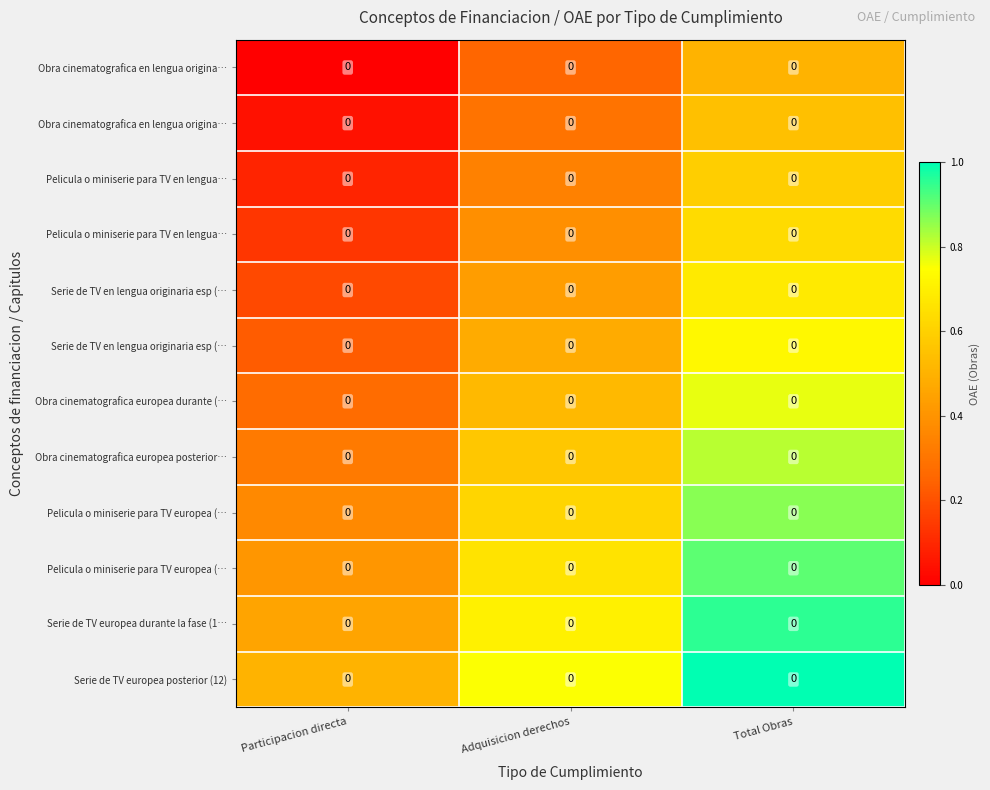

What is the spread (max minus min) of values at Participacion directa?

0.5